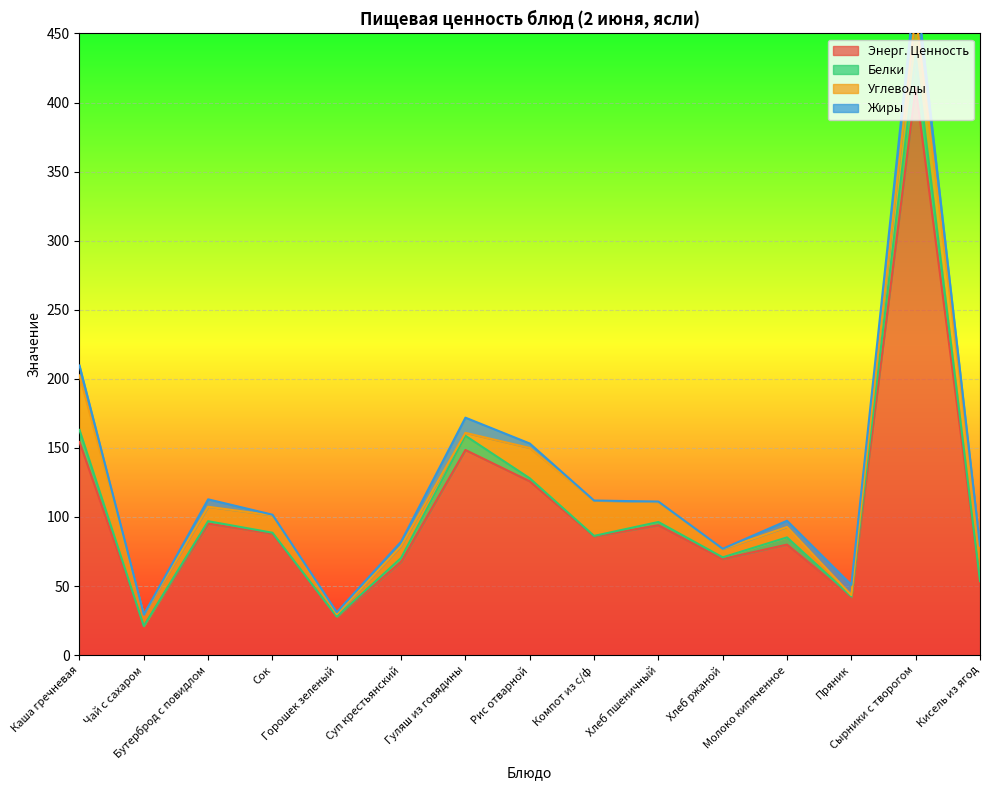

In Углеводы, how many points are higher than both neighbors (excluding endpoints)?

5